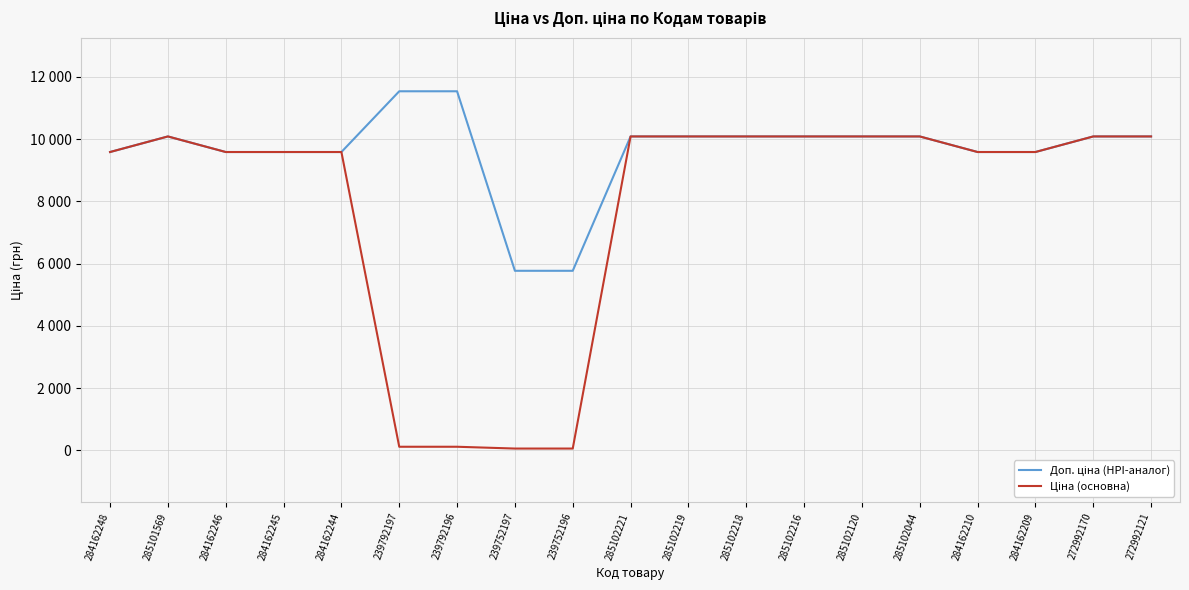

How many interior local peaks does the Ціна (основна) series have?

1